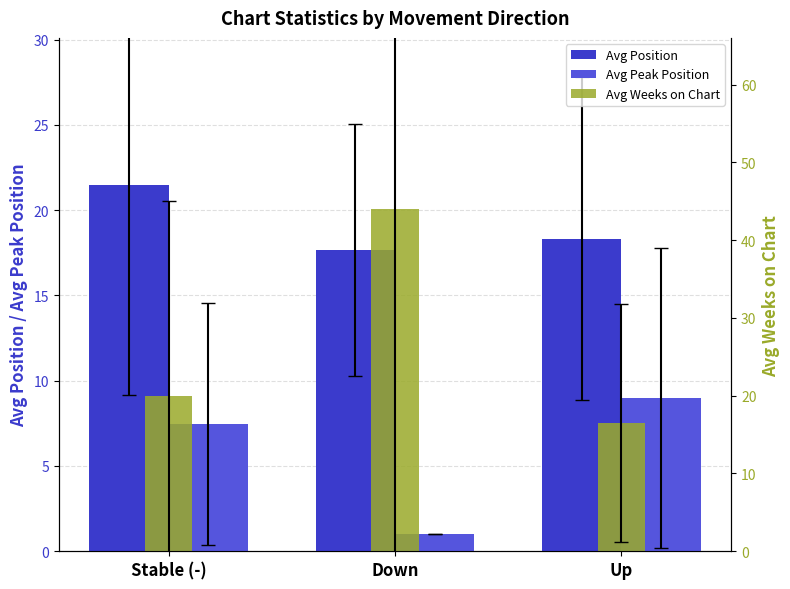

What are all the series names shown in the legend?

Avg Position, Avg Peak Position, Avg Weeks on Chart